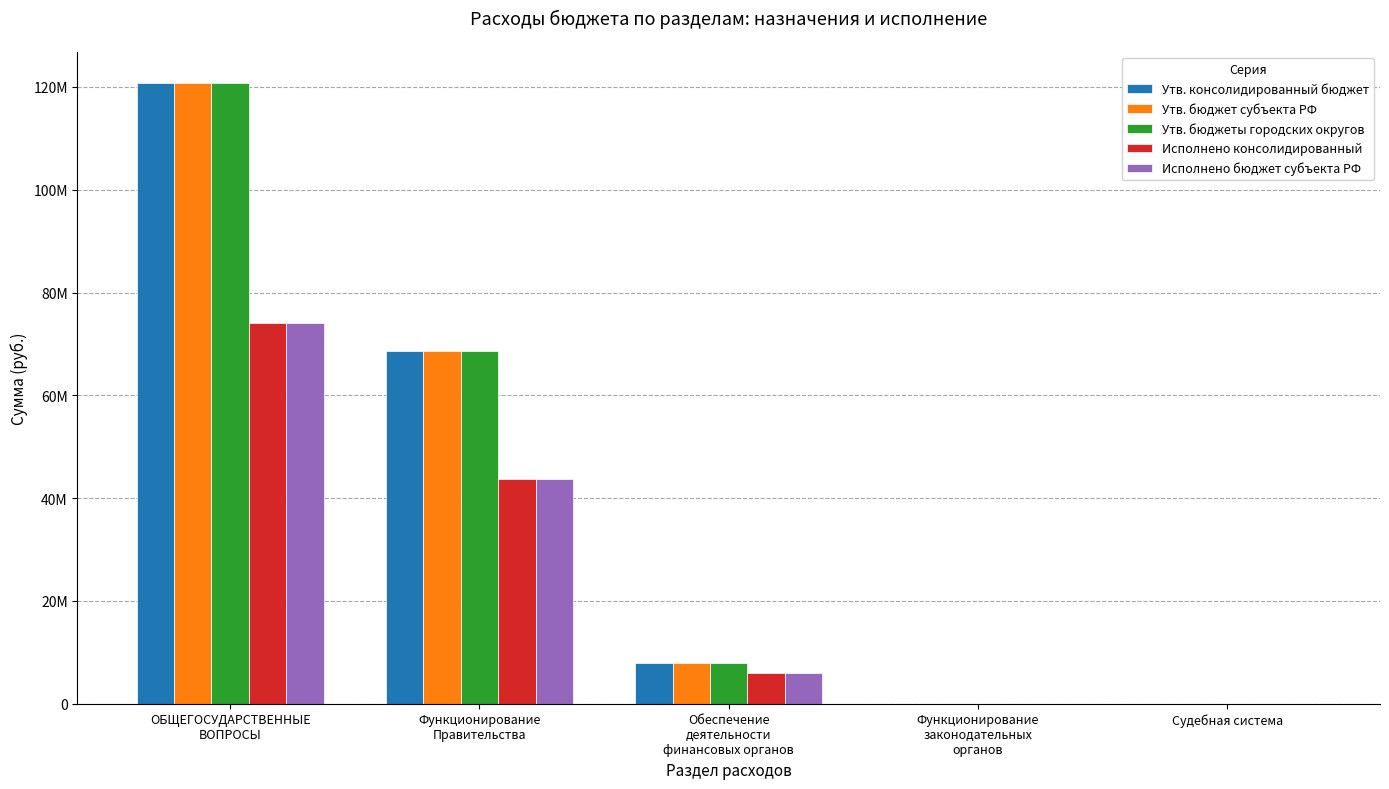

Are the bars horizontal?

No